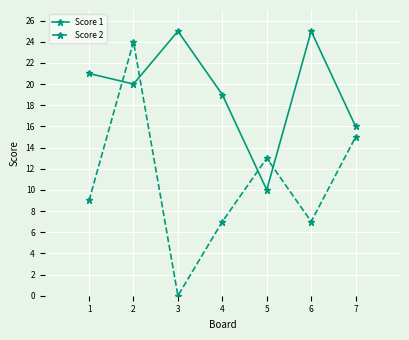

At 6, list the series in order from largest to smallest.

Score 1, Score 2